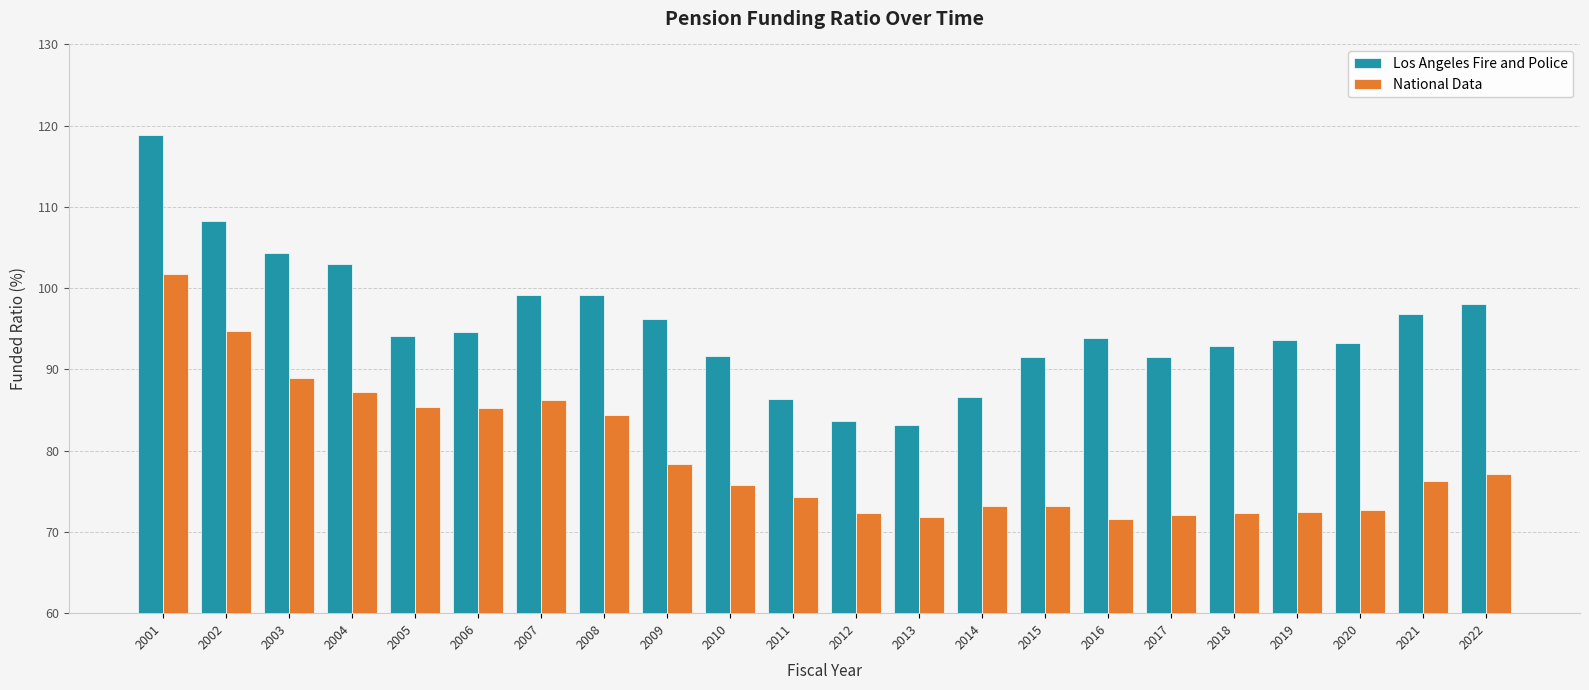

Between 2012 and 2019, which series saw the biggest shift?

Los Angeles Fire and Police